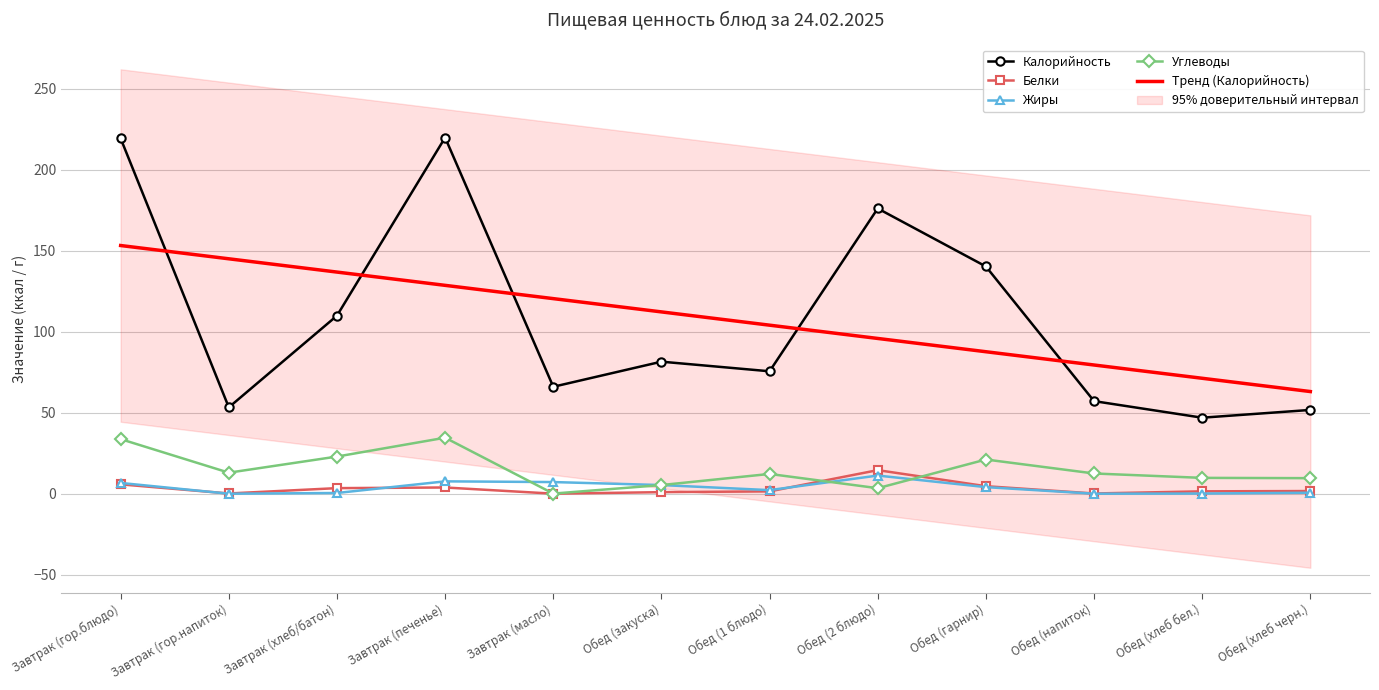

What position from the left is Завтрак (печенье)?

4